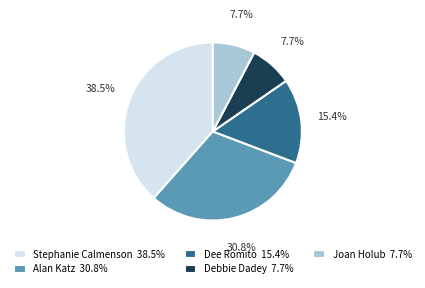

Does any single category account for the majority?

No